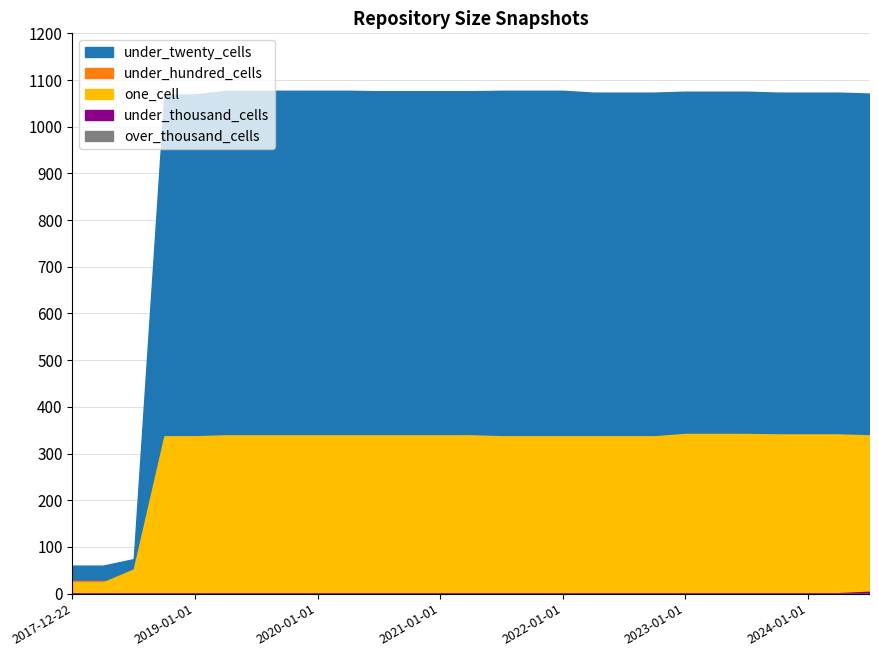

What is the total value across all series at 2020-07-01?

1497